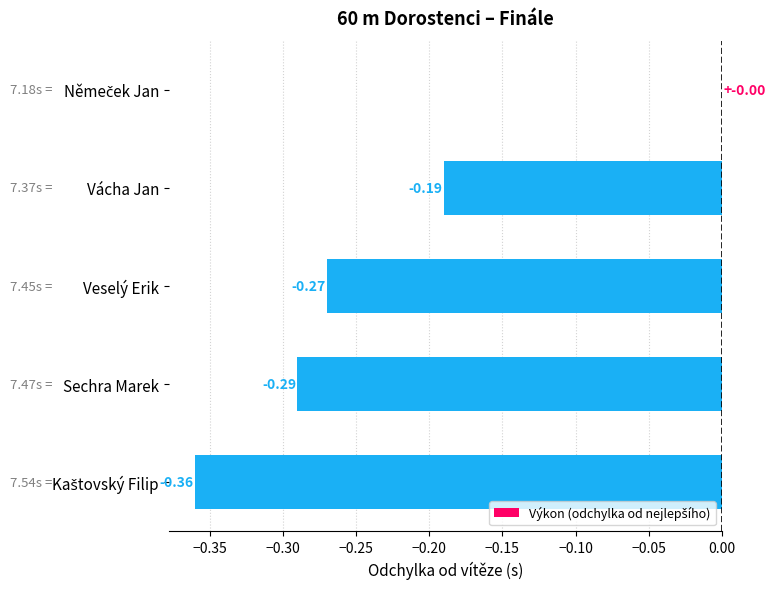

Are the bars grouped side by side (vs. stacked)?

No